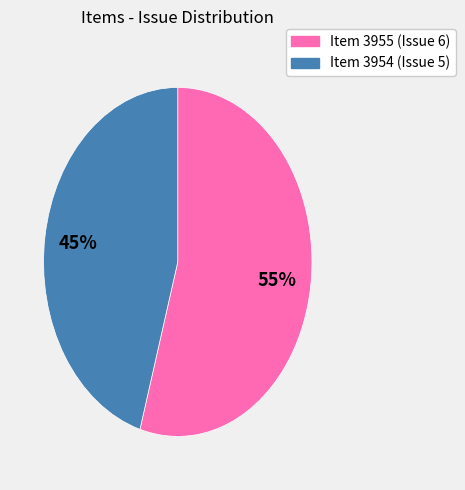

To the nearest percent, what is the average slice percentage?

50%